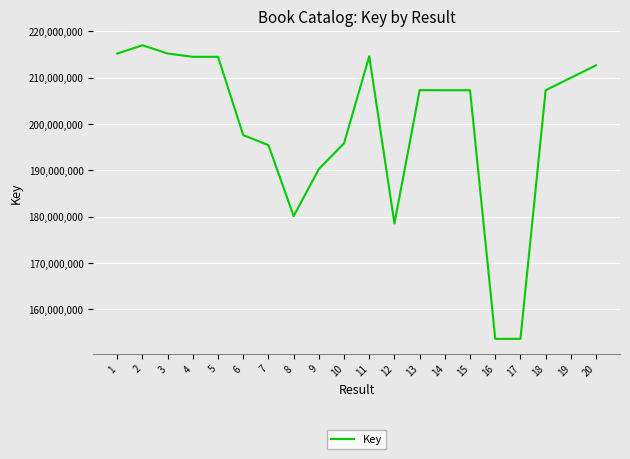

Approximately how many times larger is the value at 1 compared to 8?

1.2